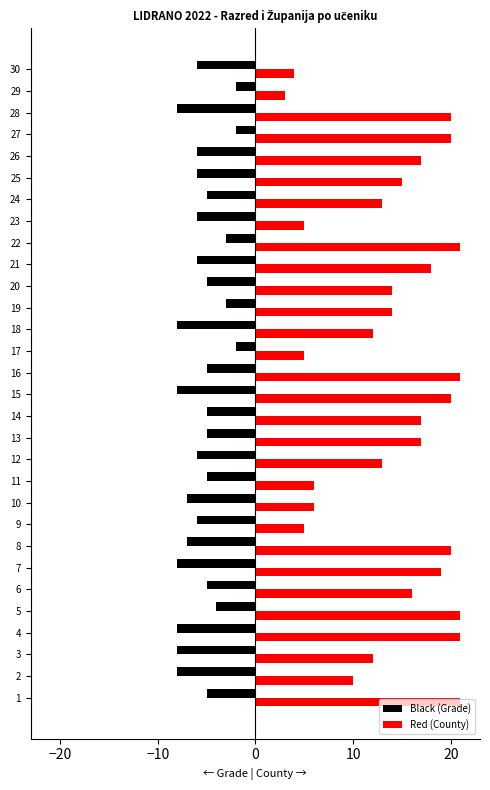

Read the Black (Grade) value at 19.

-3